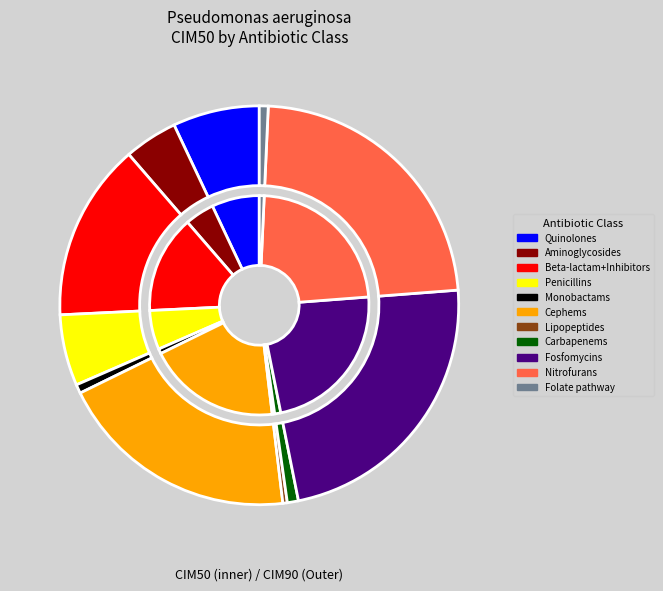

Is there any slice that represents more than half of the pie?

No